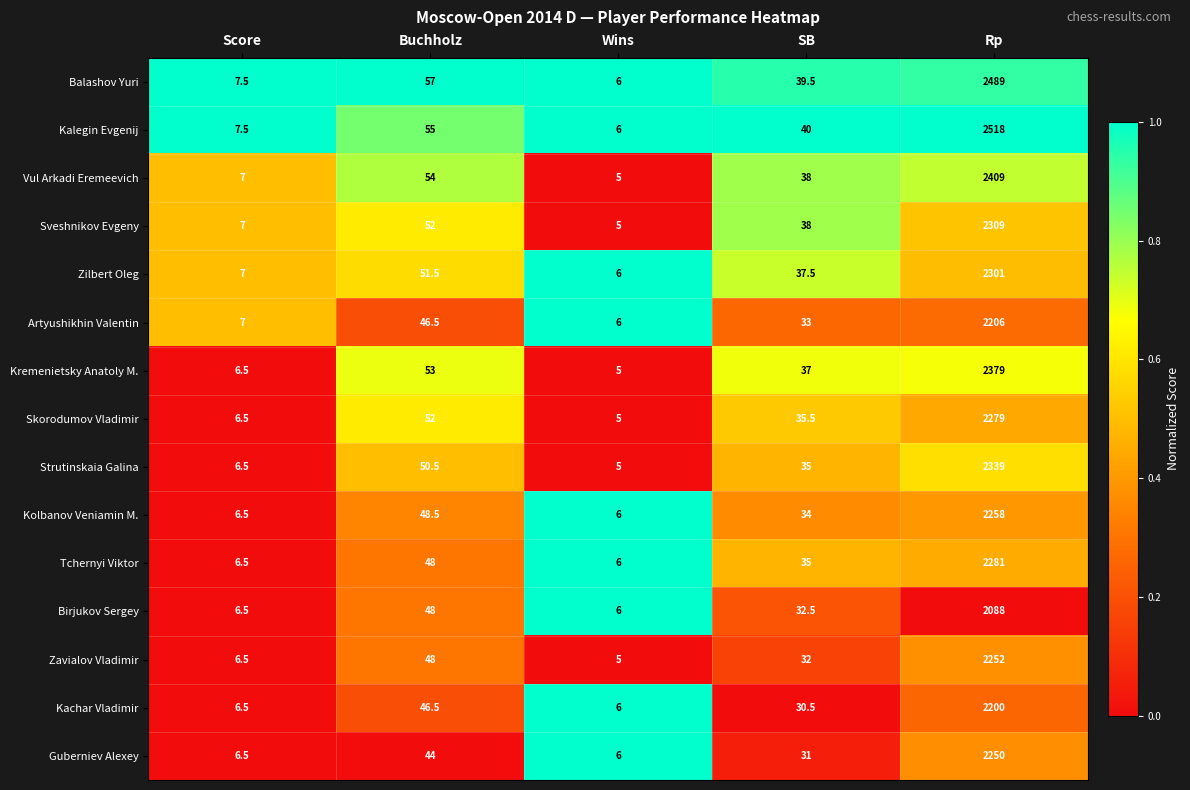

List the labels in order of Artyushikhin Valentin value, largest first.

Rp, Buchholz, SB, Score, Wins